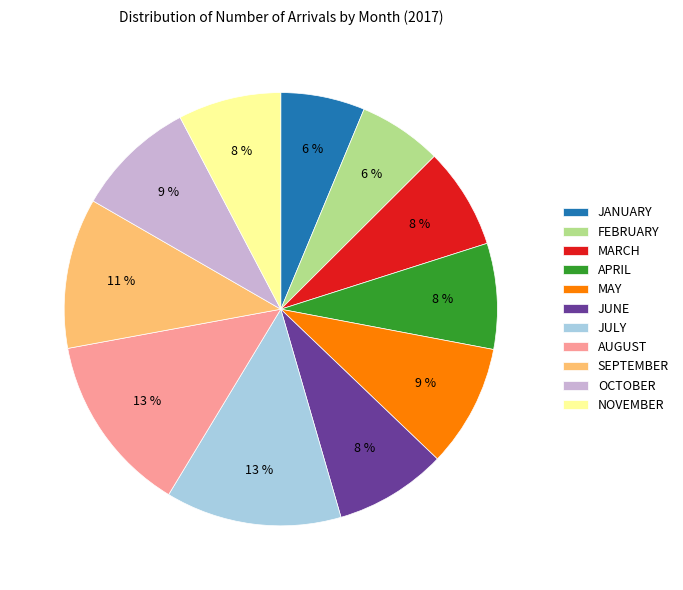

To the nearest percent, what is the average slice percentage?

9%